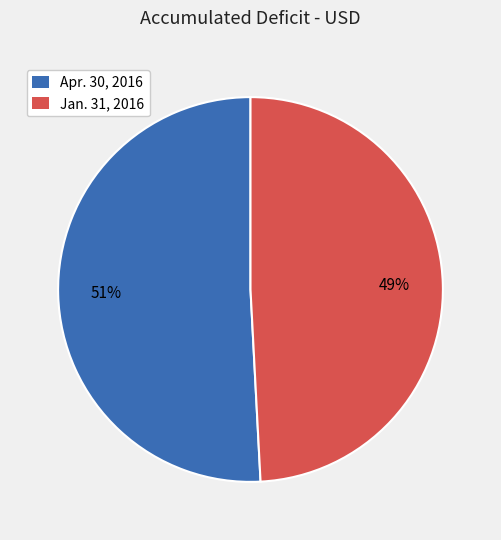

Combined, do Jan. 31, 2016 and Apr. 30, 2016 account for over 50%?

Yes